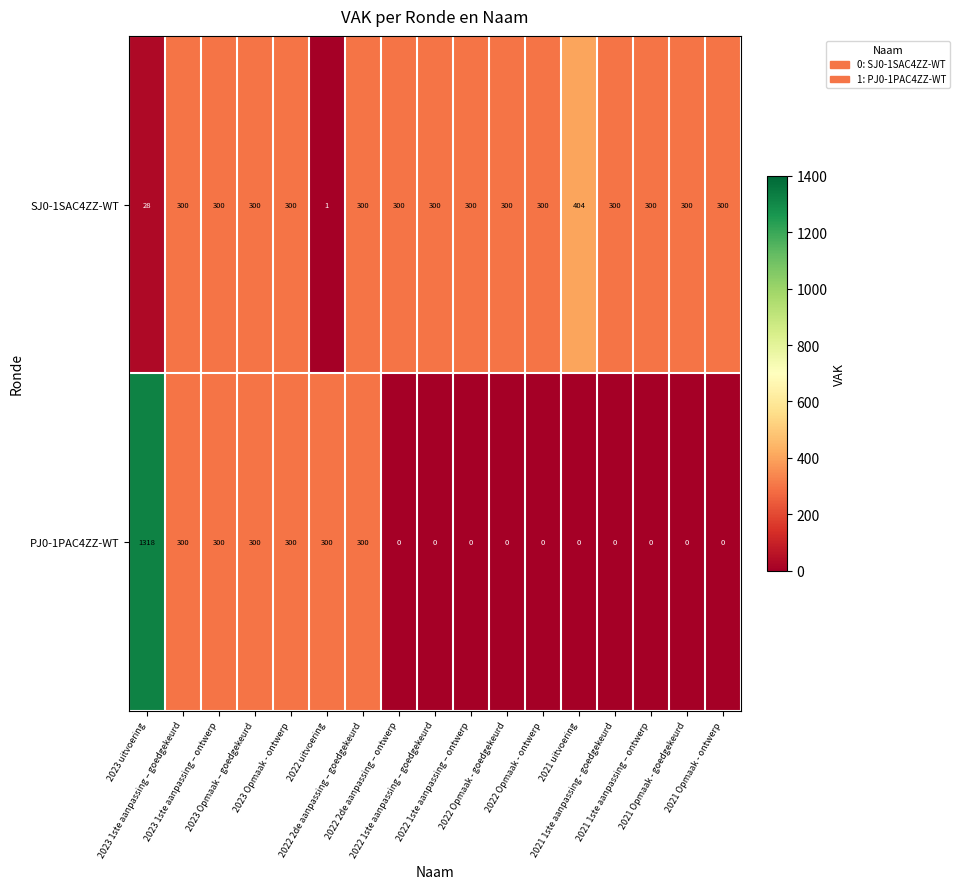

What is the sum of all PJ0-1PAC4ZZ-WT values?

3118